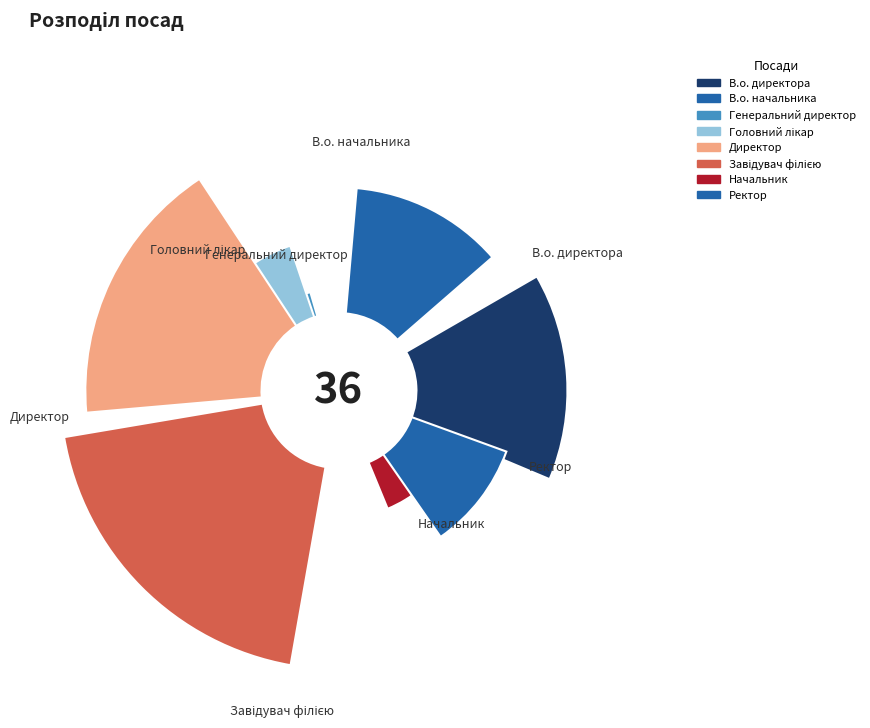

Combined, do Головний лікар and В.о. начальника account for over 50%?

No